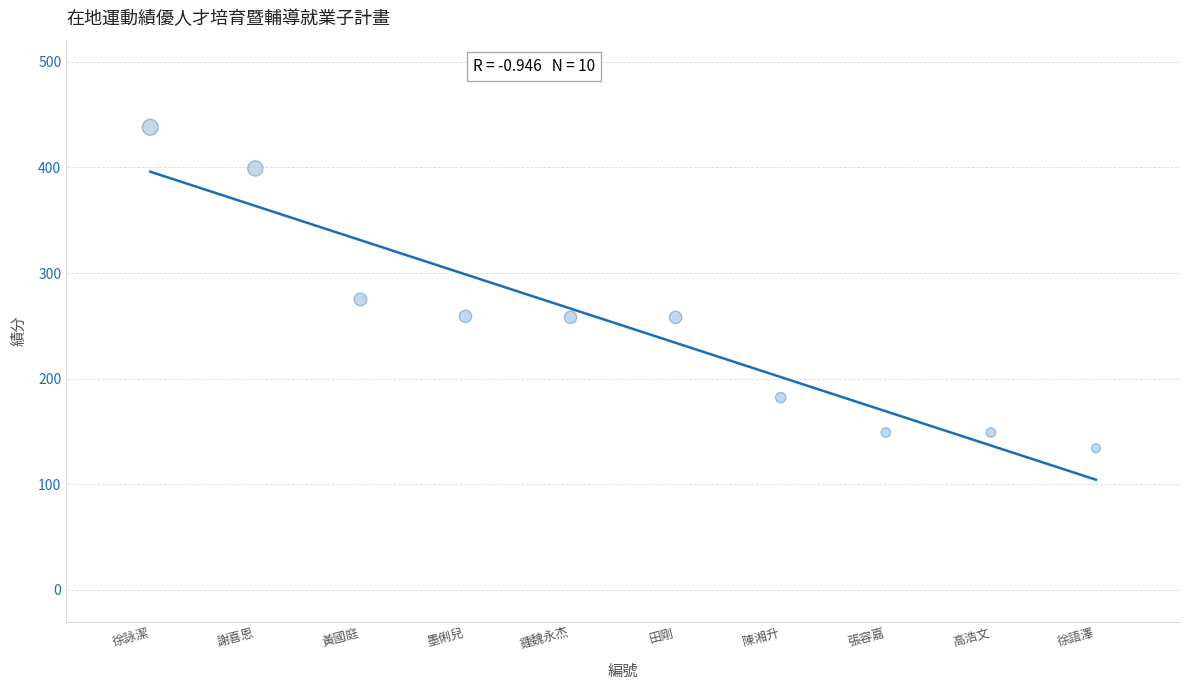

What Y value in the scatter plot is closest to 286?

275